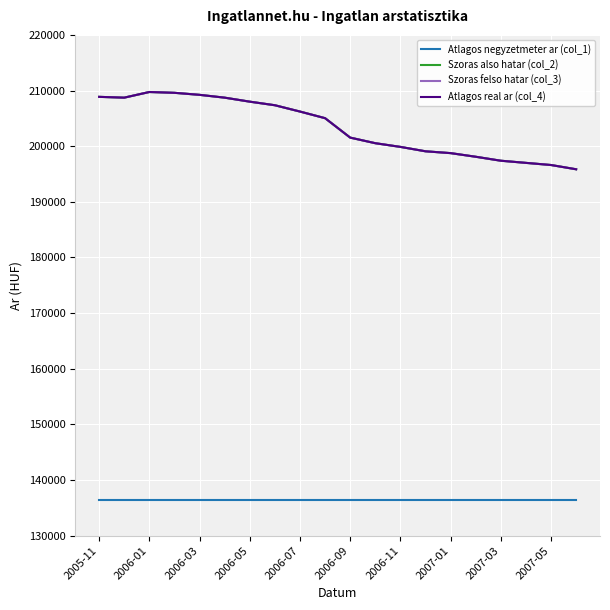

Does the chart have visible grid lines?

Yes